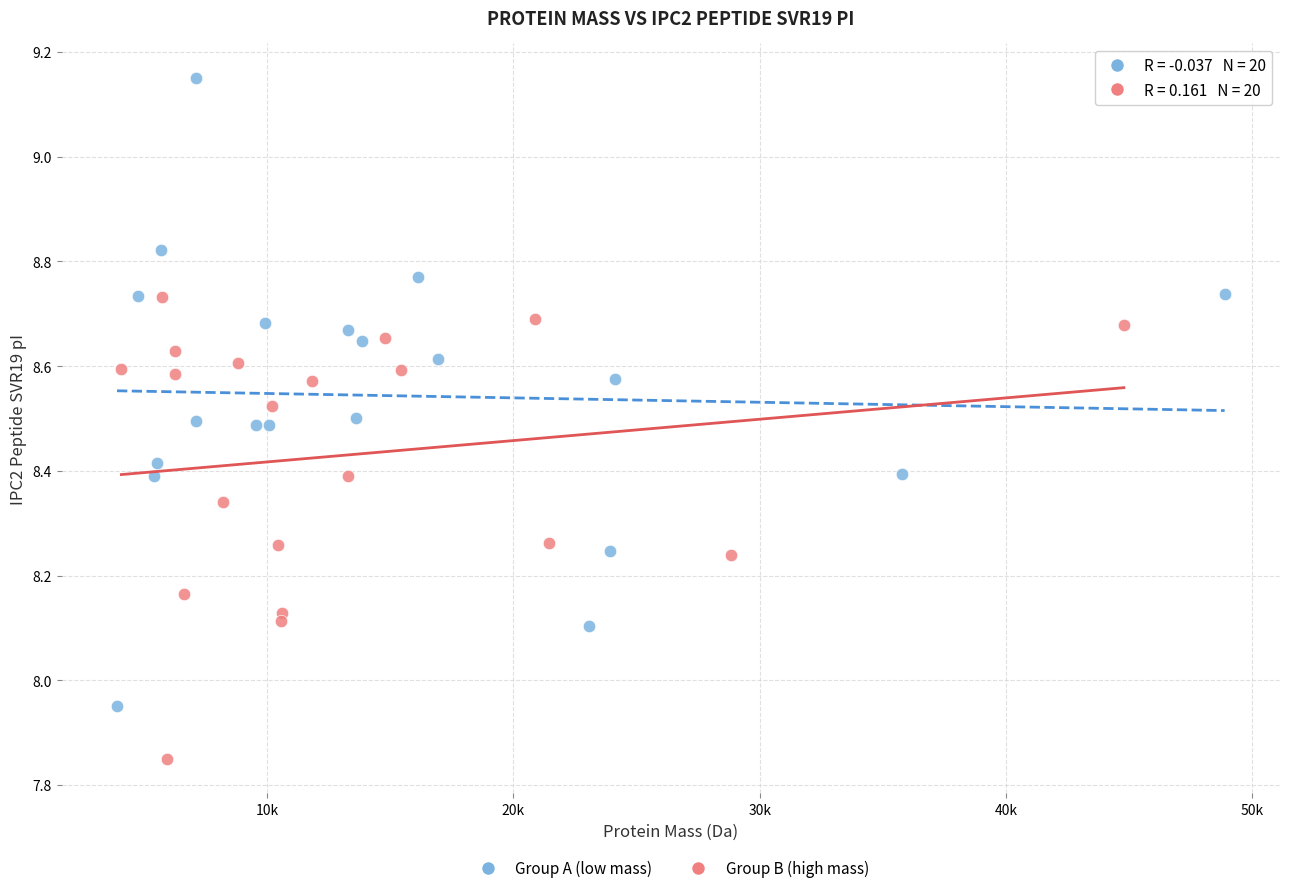

Which series contains the highest Y value?

Group A (low mass)